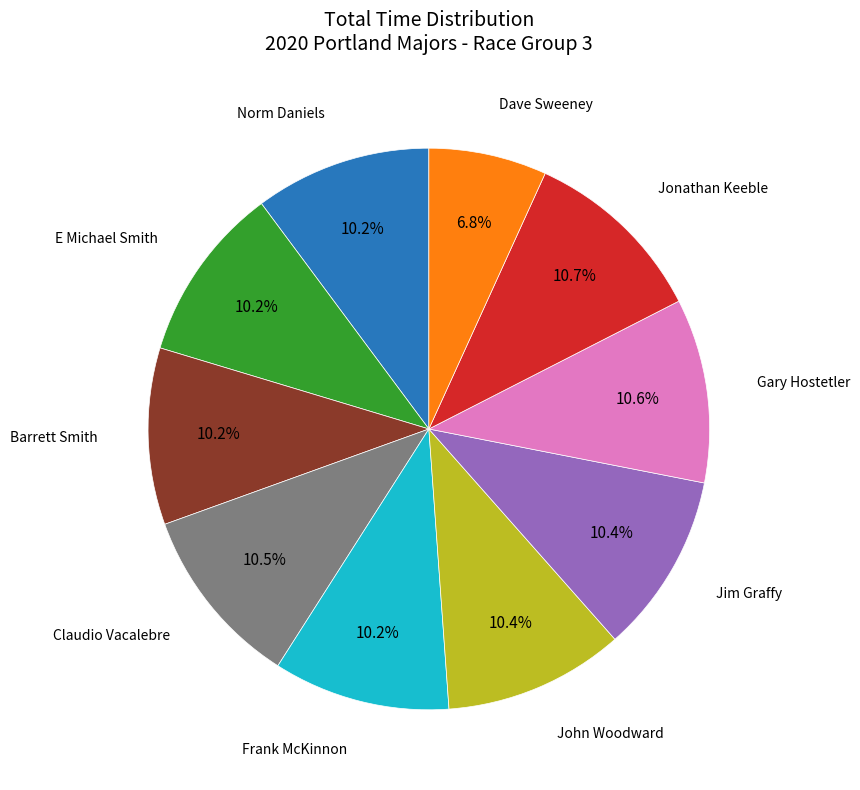

Count the number of slices in the pie.

10